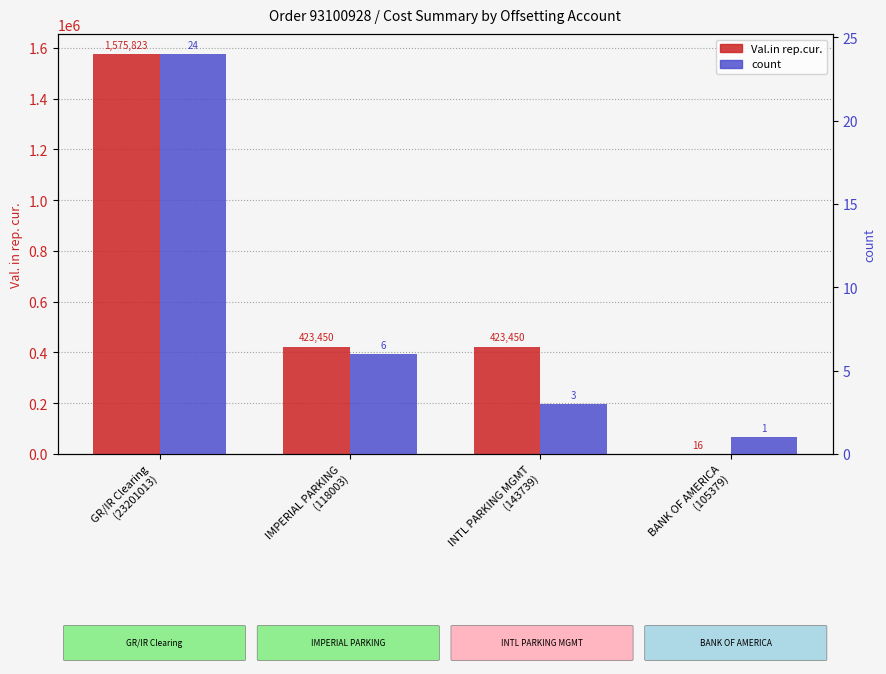

The count series shows 3.0 at INTL PARKING MGMT
(143739). True or false?

True